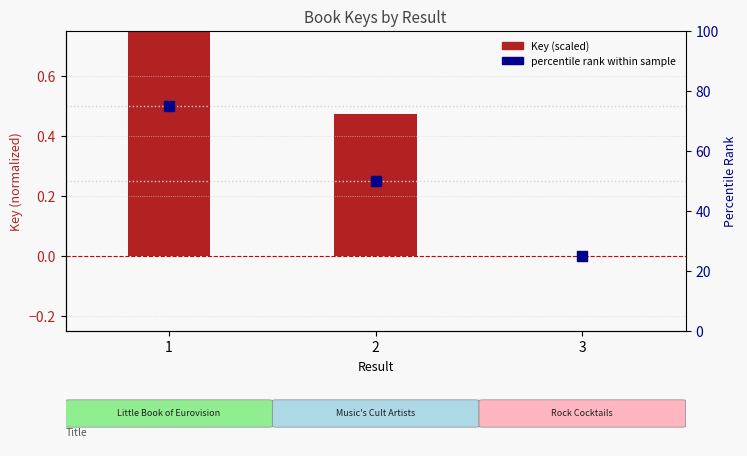

What are all the series names shown in the legend?

Key (scaled), Percentile rank